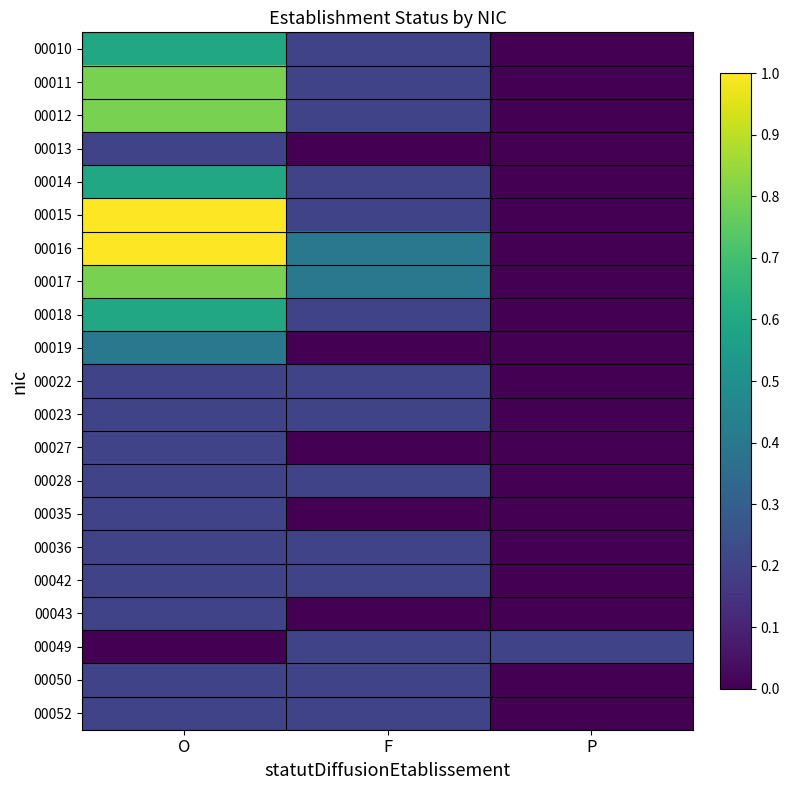

Reading left to right, what are all the values shown in this chart?

00010: O=0.6	F=0.2	P=0.0
00011: O=0.8	F=0.2	P=0.0
00012: O=0.8	F=0.2	P=0.0
00013: O=0.2	F=0.0	P=0.0
00014: O=0.6	F=0.2	P=0.0
00015: O=1.0	F=0.2	P=0.0
00016: O=1.0	F=0.4	P=0.0
00017: O=0.8	F=0.4	P=0.0
00018: O=0.6	F=0.2	P=0.0
00019: O=0.4	F=0.0	P=0.0
00022: O=0.2	F=0.2	P=0.0
00023: O=0.2	F=0.2	P=0.0
00027: O=0.2	F=0.0	P=0.0
00028: O=0.2	F=0.2	P=0.0
00035: O=0.2	F=0.0	P=0.0
00036: O=0.2	F=0.2	P=0.0
00042: O=0.2	F=0.2	P=0.0
00043: O=0.2	F=0.0	P=0.0
00049: O=0.0	F=0.2	P=0.2
00050: O=0.2	F=0.2	P=0.0
00052: O=0.2	F=0.2	P=0.0